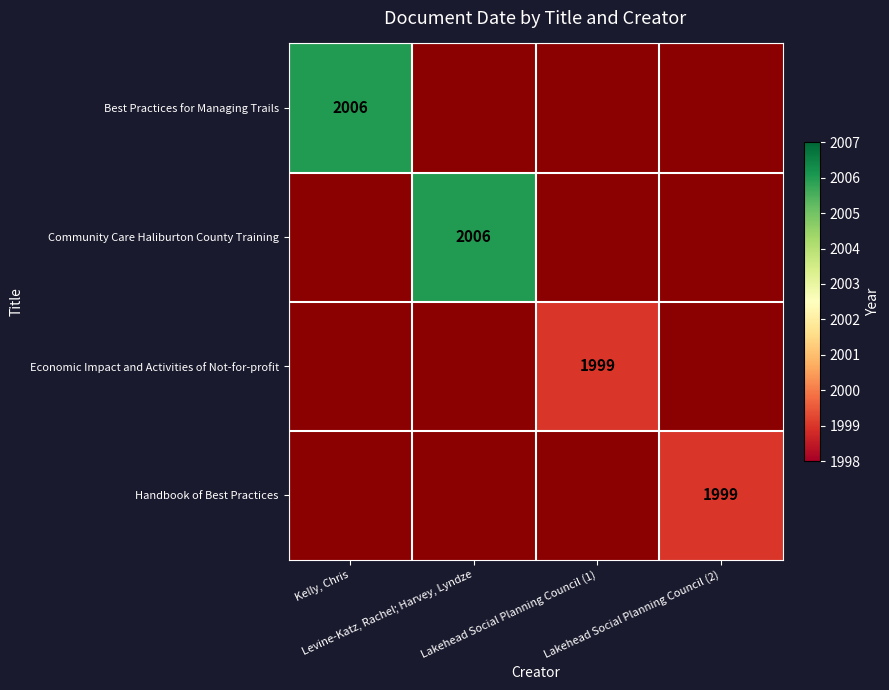

What is the minimum value shown in the chart?

1999.0